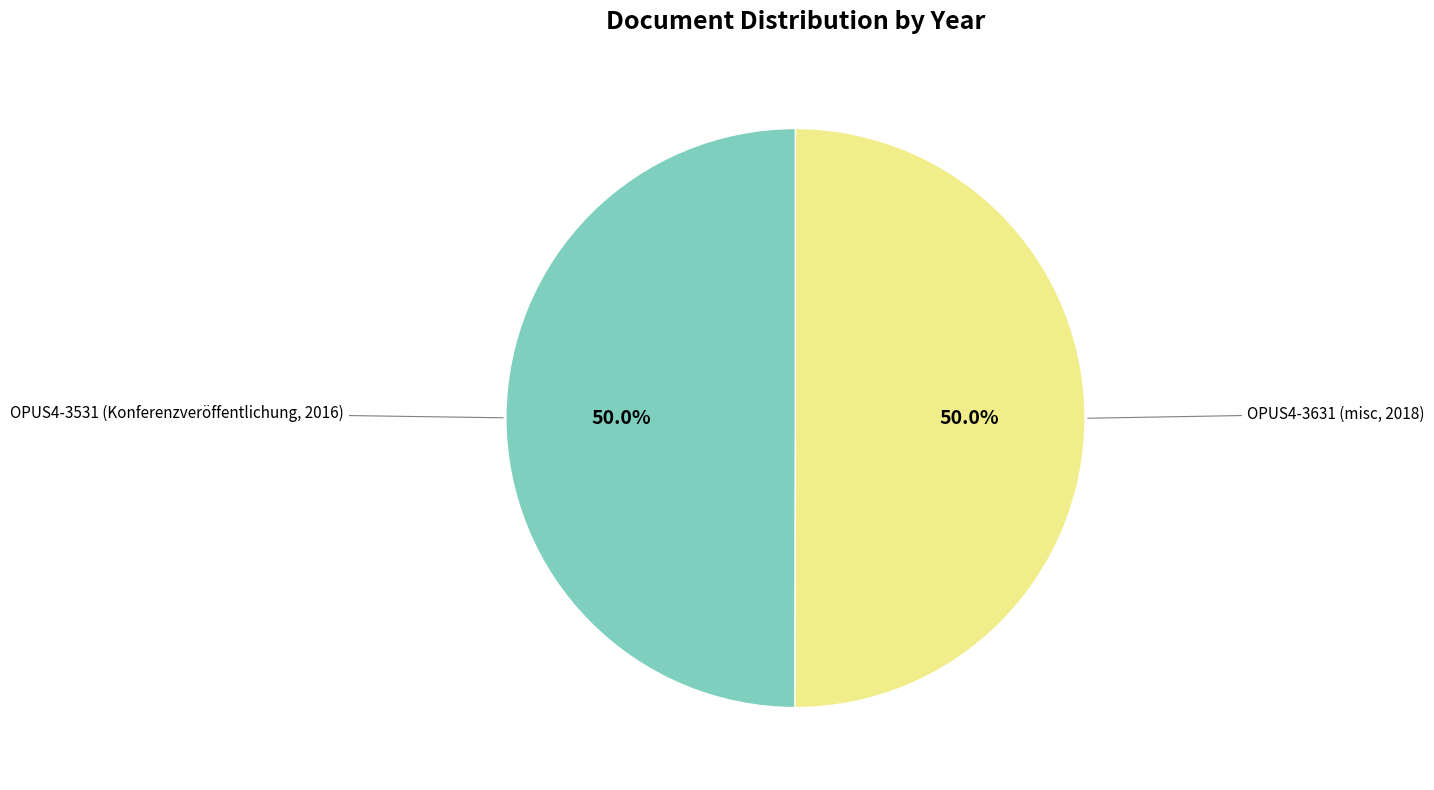

Which category has the biggest portion of the pie?

OPUS4-3631 (misc, 2018)